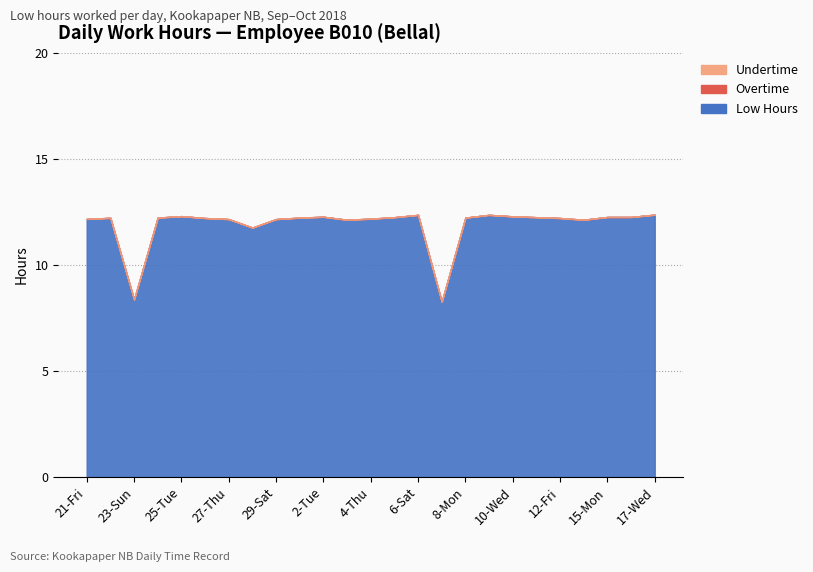

What is the difference between the maximum and minimum values in the Low Hours series?

4.1